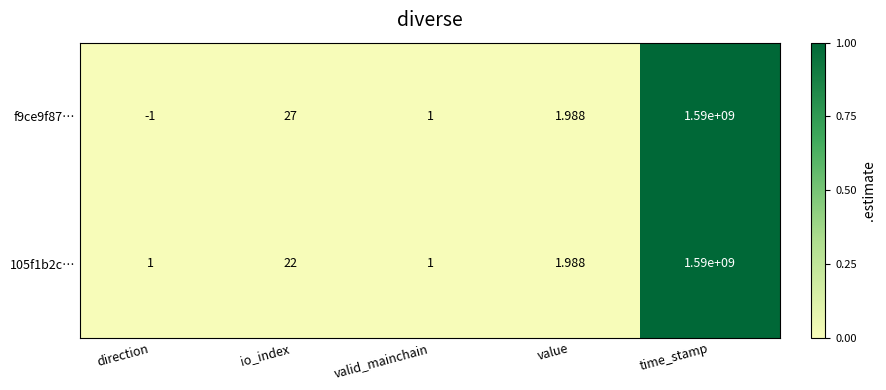

At which label is f9ce9f87… closest to 794999999?

io_index